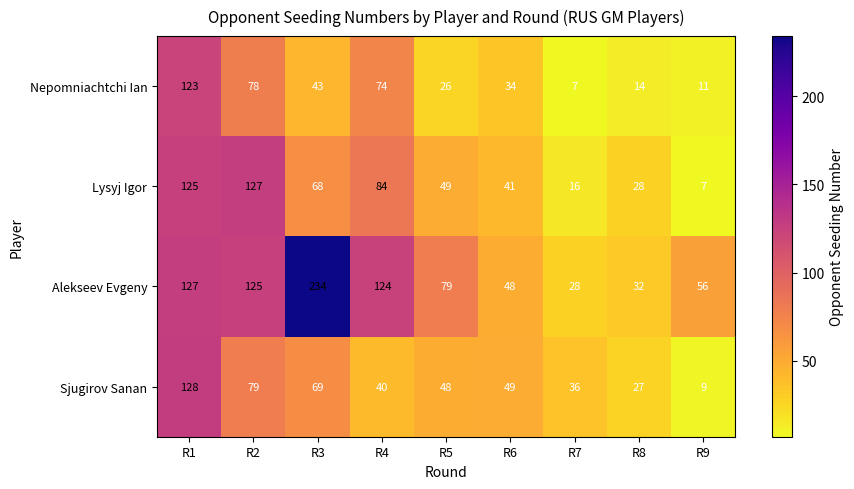

At which label does Alekseev Evgeny first exceed 79?

R1